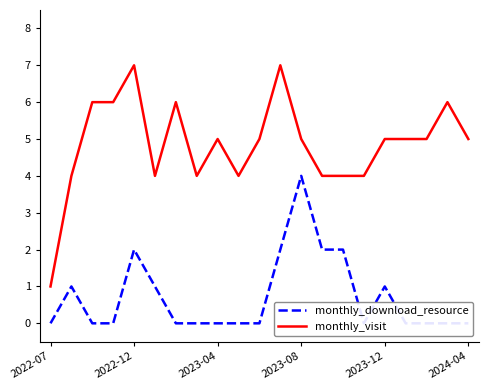

How many data points in monthly_download_resource are above 0?

8